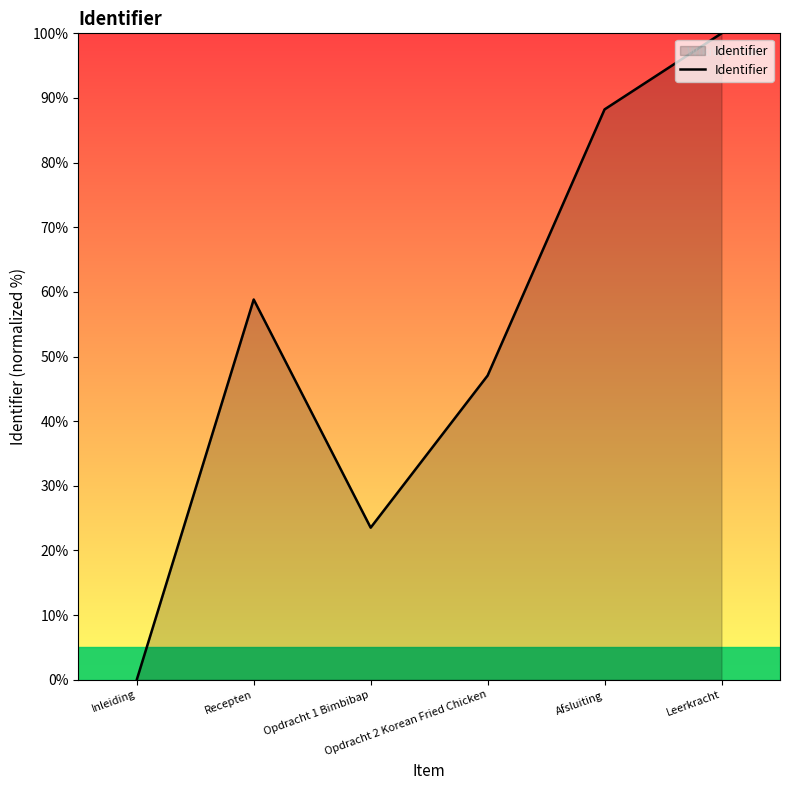

How many lines are shown in the chart?

1